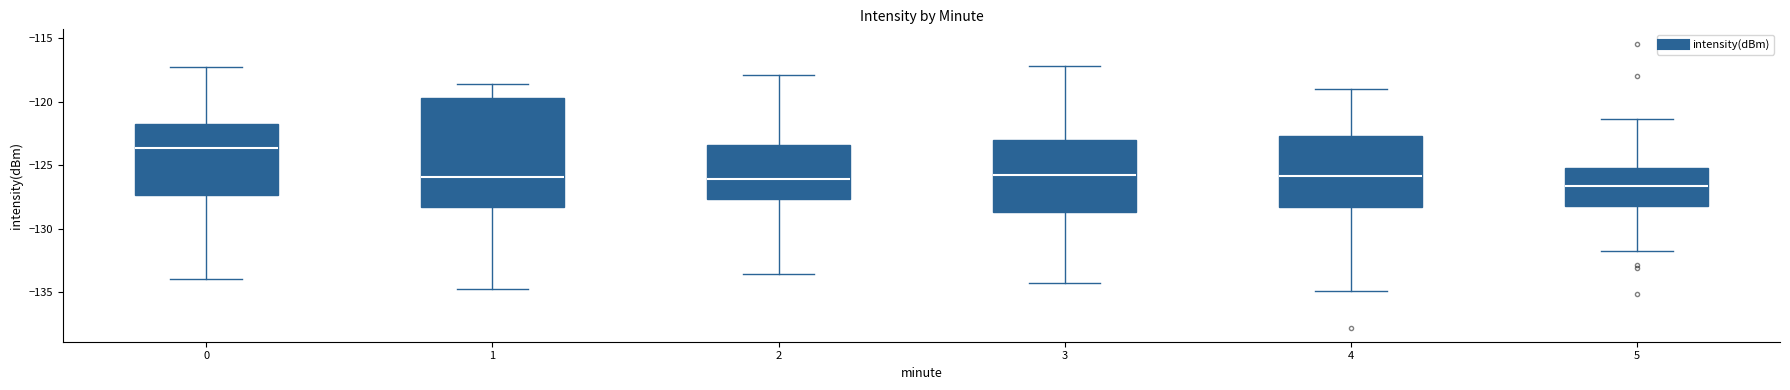

Where does the median line of the box at x = 1 sit on the y-axis? The values are not printed on the chart, so give them approximately, as read against the axis.

-126.0